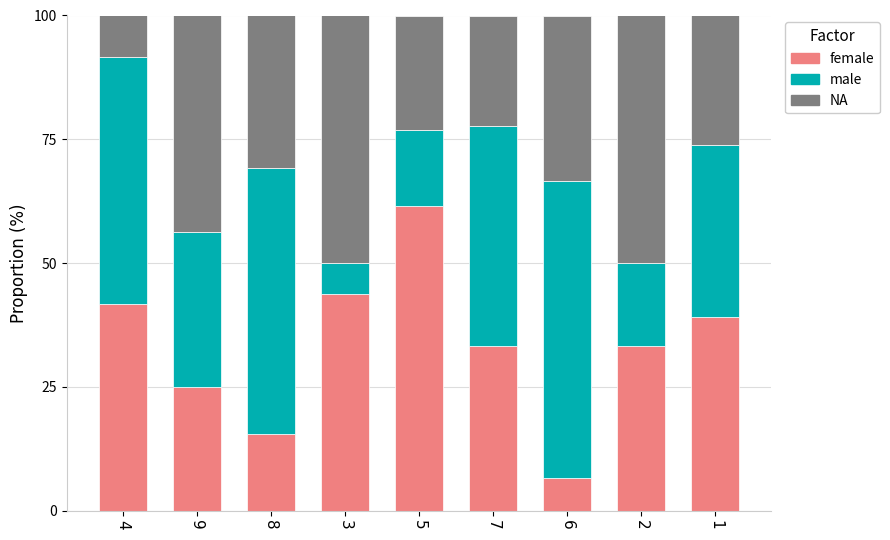

What is the total value across all series at 8?

100.0